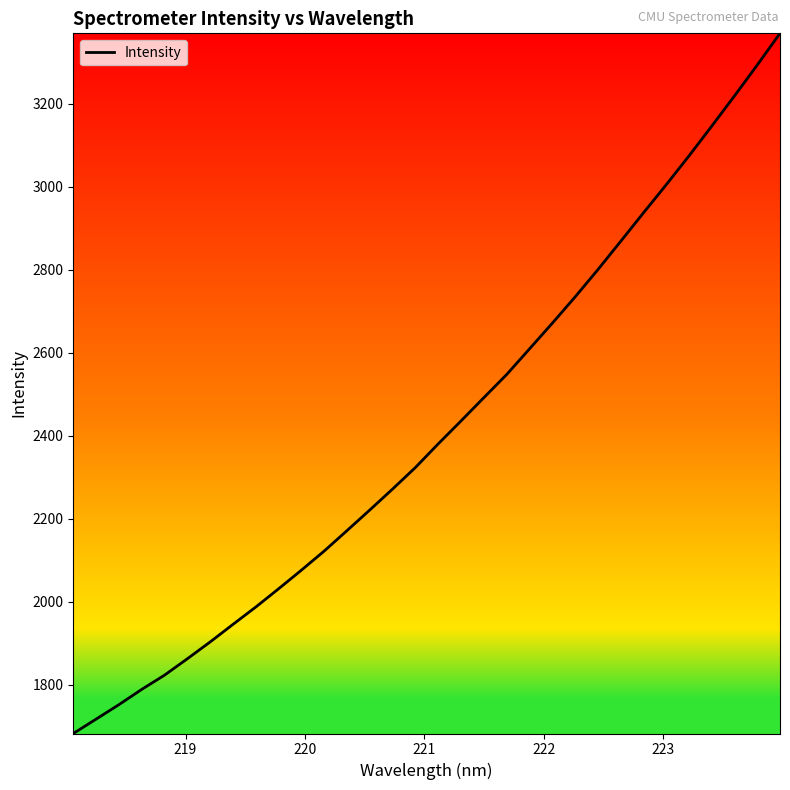

What is the difference between the maximum and minimum values?

1686.8